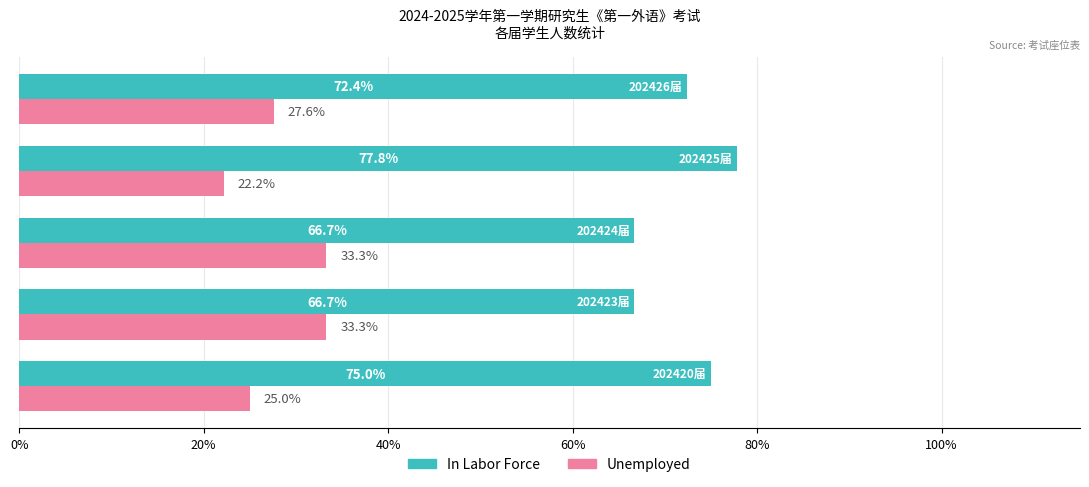

At how many categories does at least one series exceed 53?

5